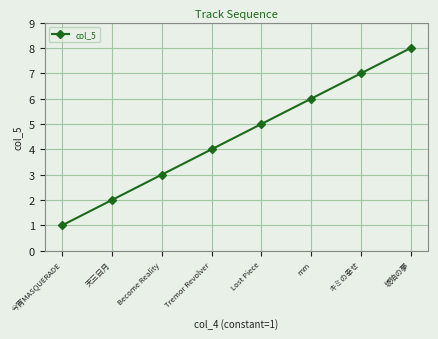

How many lines are shown in the chart?

1